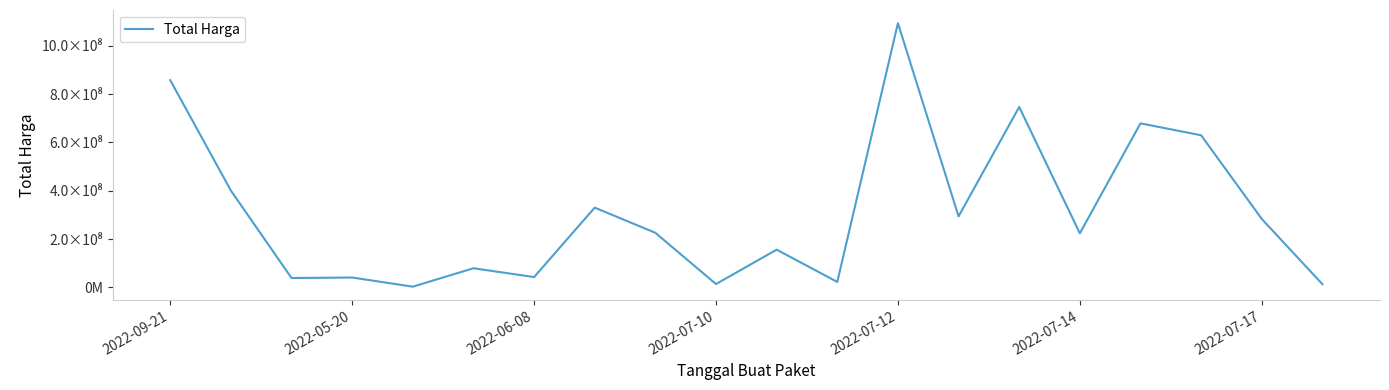

What is the smallest value displayed?

2679000